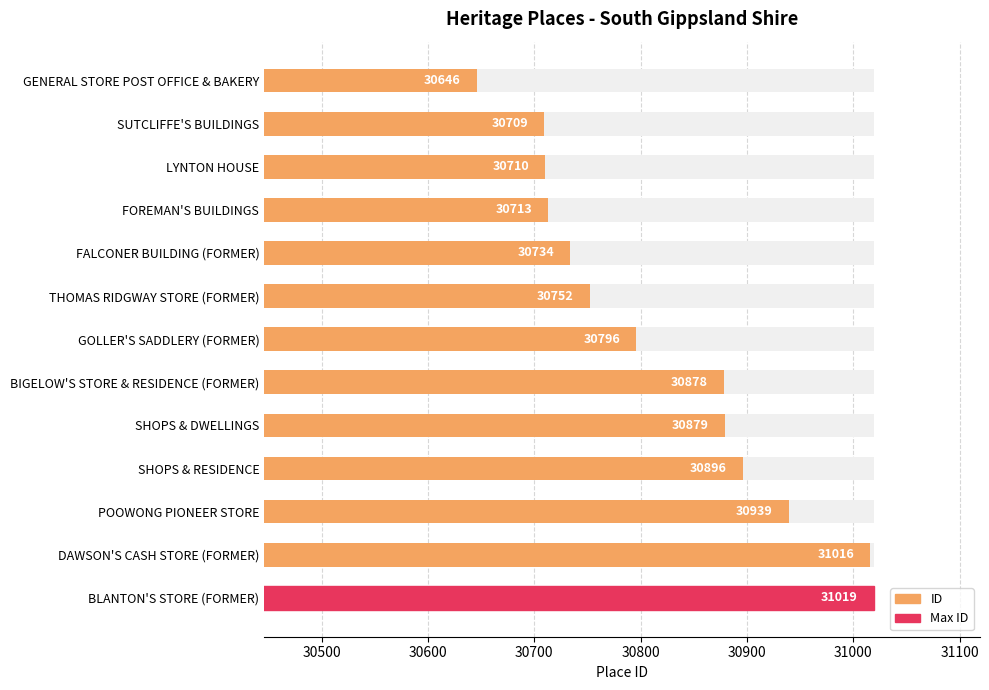

Which has a higher value, SHOPS & DWELLINGS or LYNTON HOUSE?

SHOPS & DWELLINGS